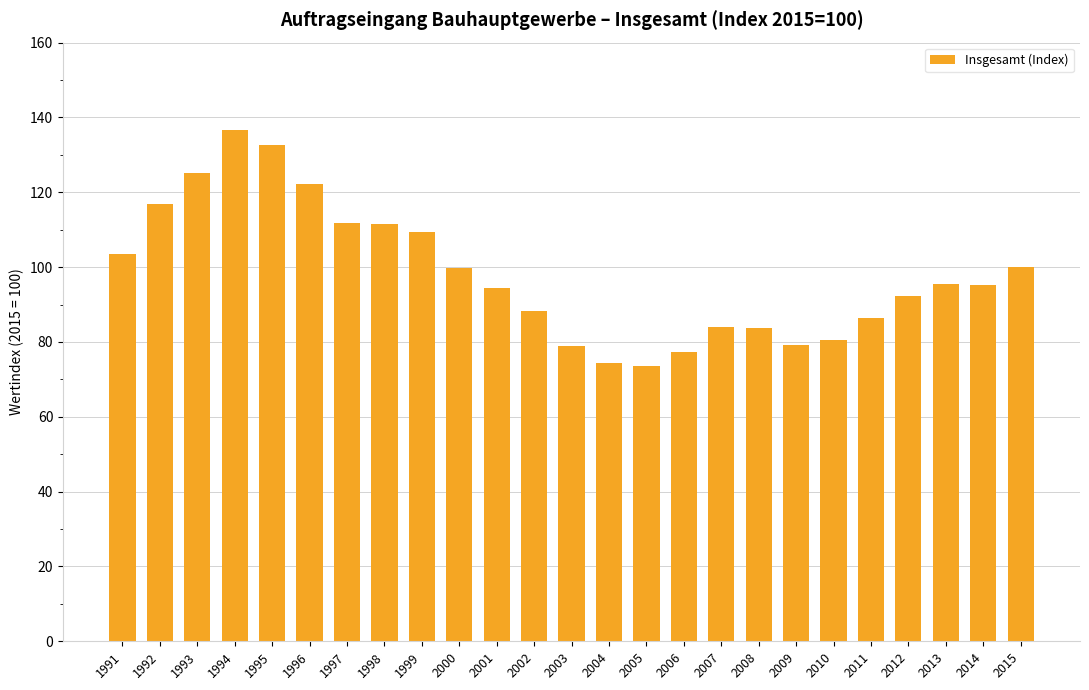

How many data points does each series have?

25